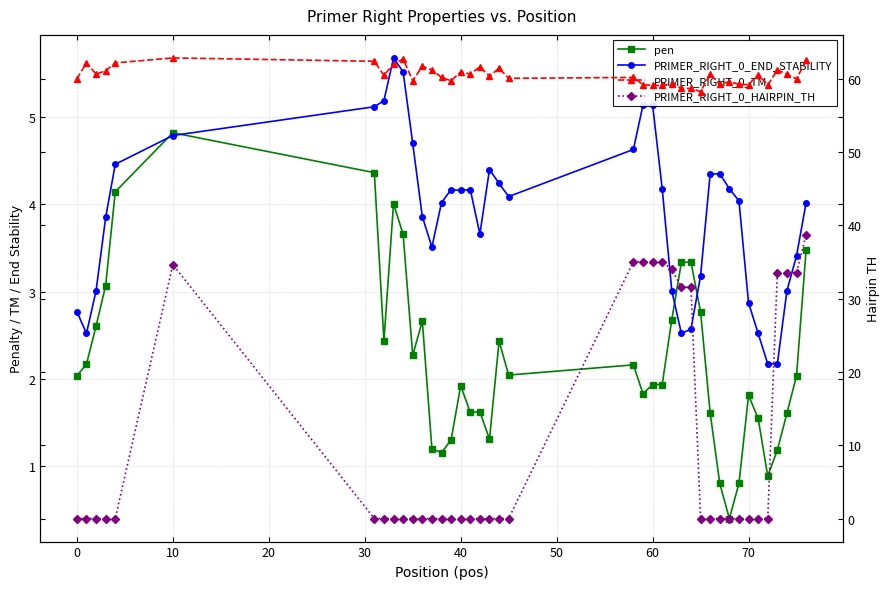

What is the sum of all pen values?

88.9